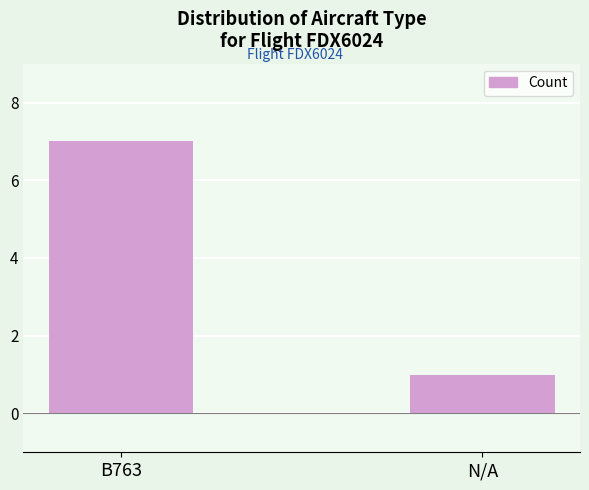

Is it true that the value at B763 is 7?

True